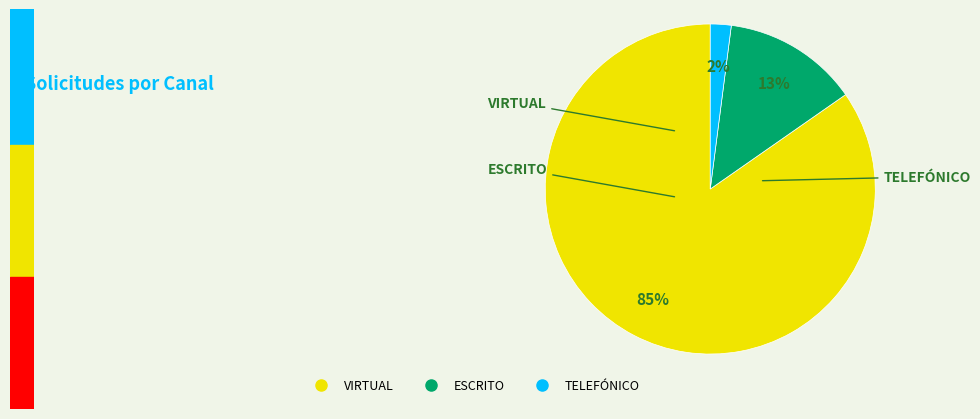

To the nearest percent, what portion does TELEFÓNICO represent?

2%